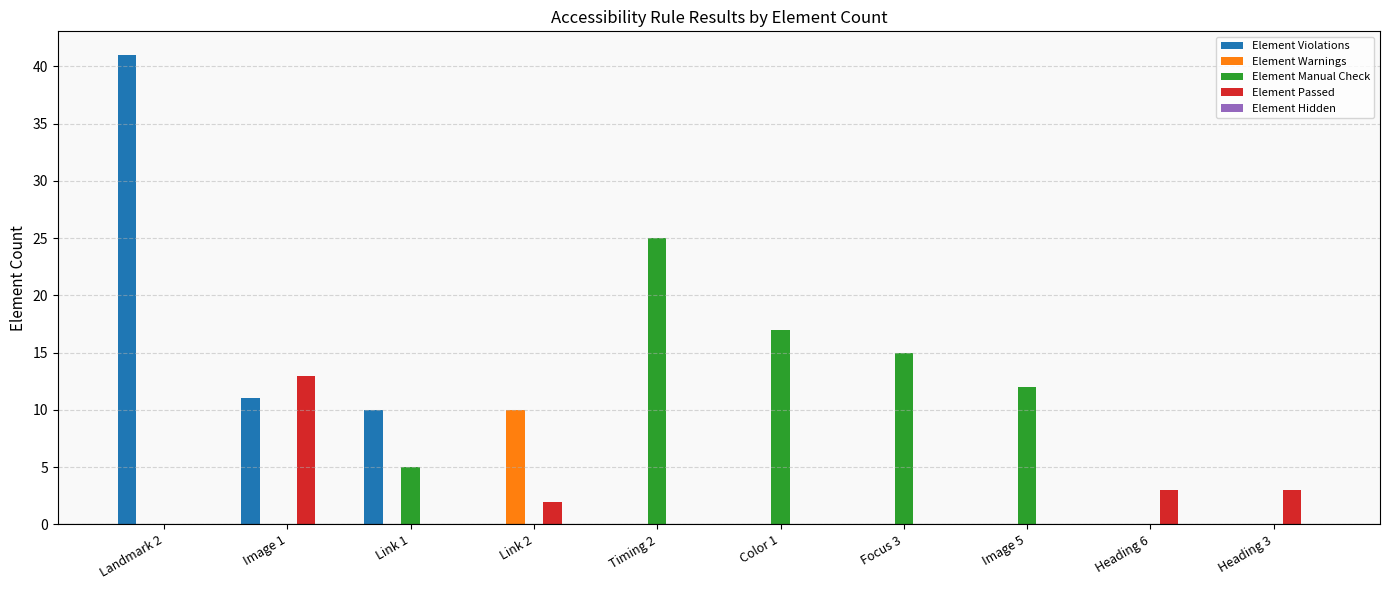

The value of Element Warnings at Focus 3 is 0. True or false?

True